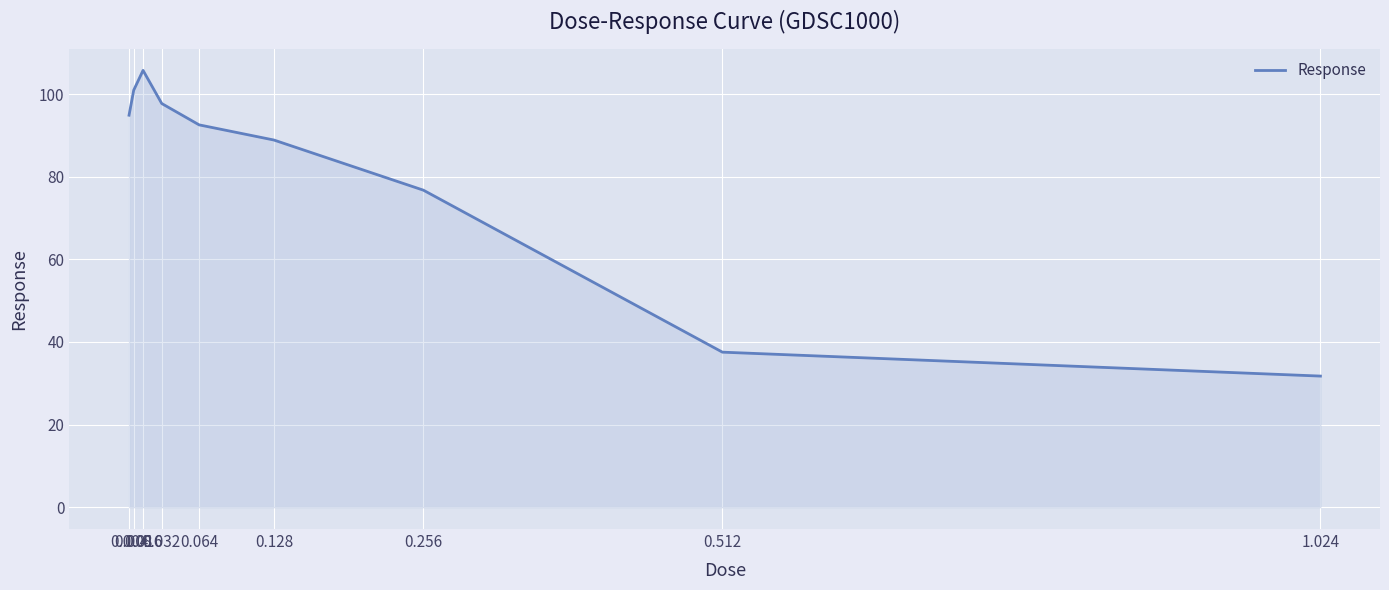

What is the minimum value shown in the chart?

31.7